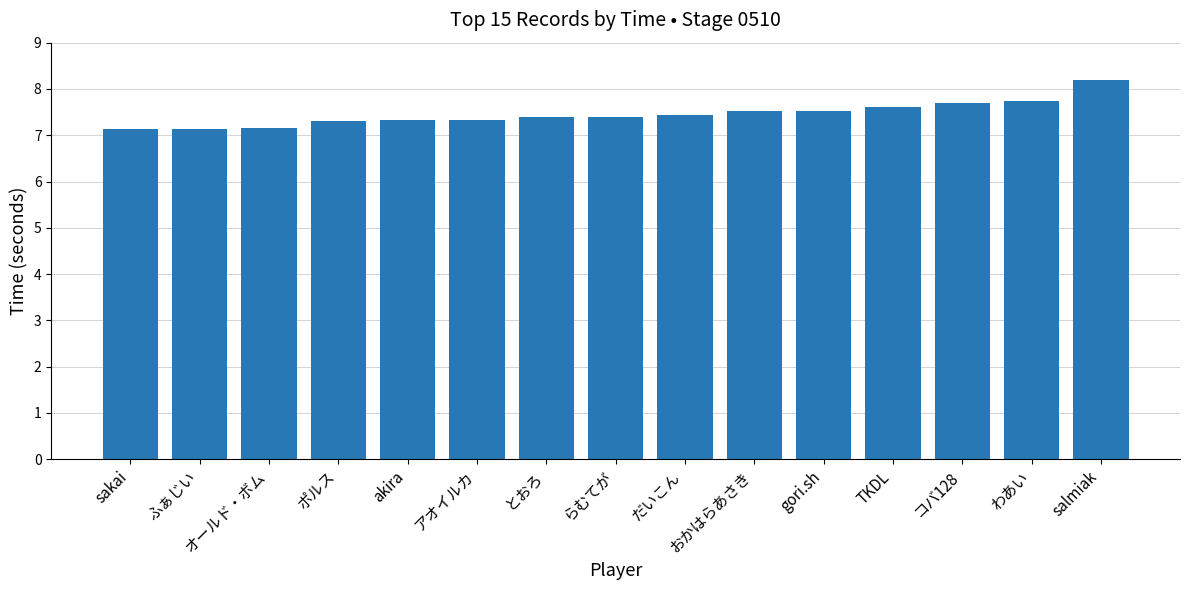

Are the bars grouped side by side (vs. stacked)?

No